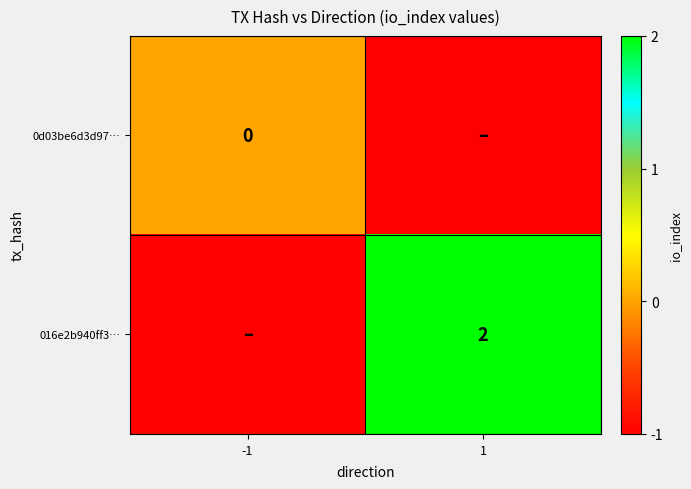

Is the value of 0d03be6d3d97… at -1 greater than the value of 016e2b940ff3… at 1?

No